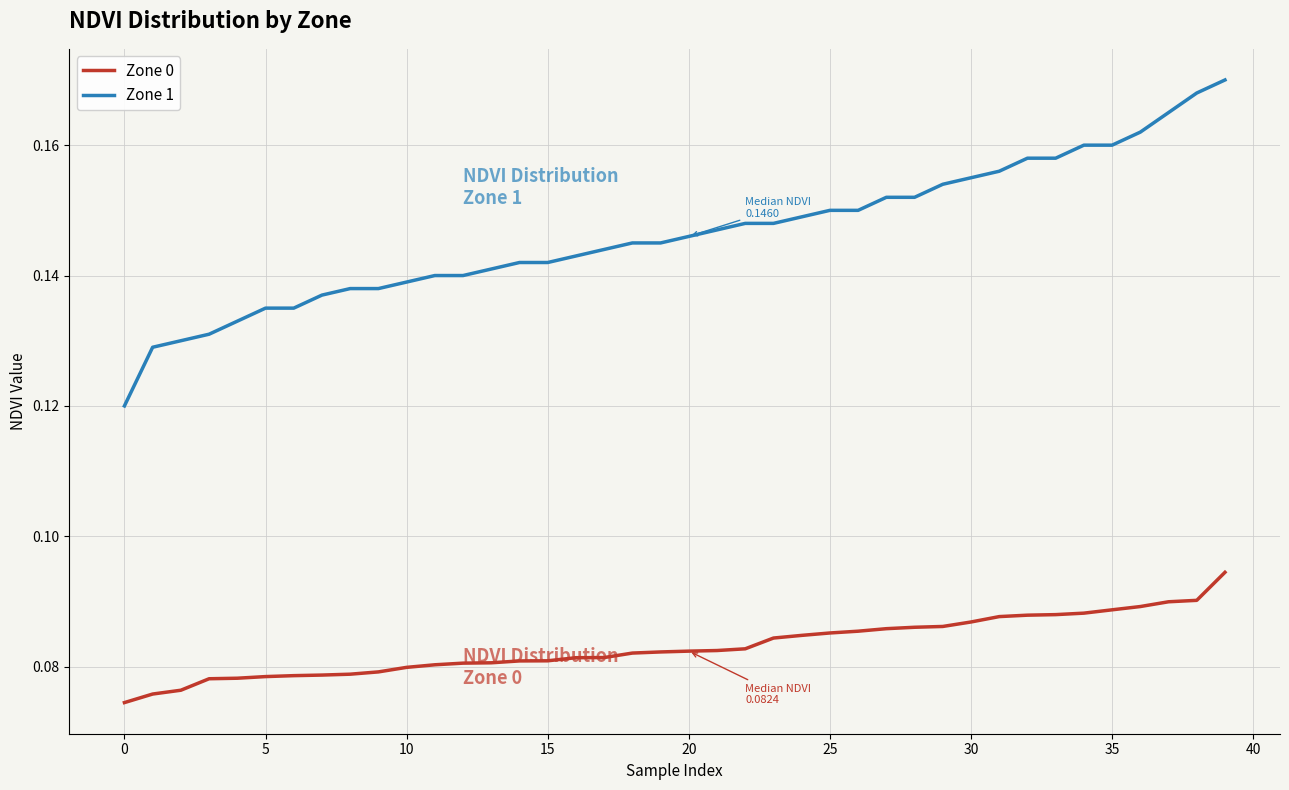

True or false: Zone 1 and Zone 0 intersect in this chart.

False